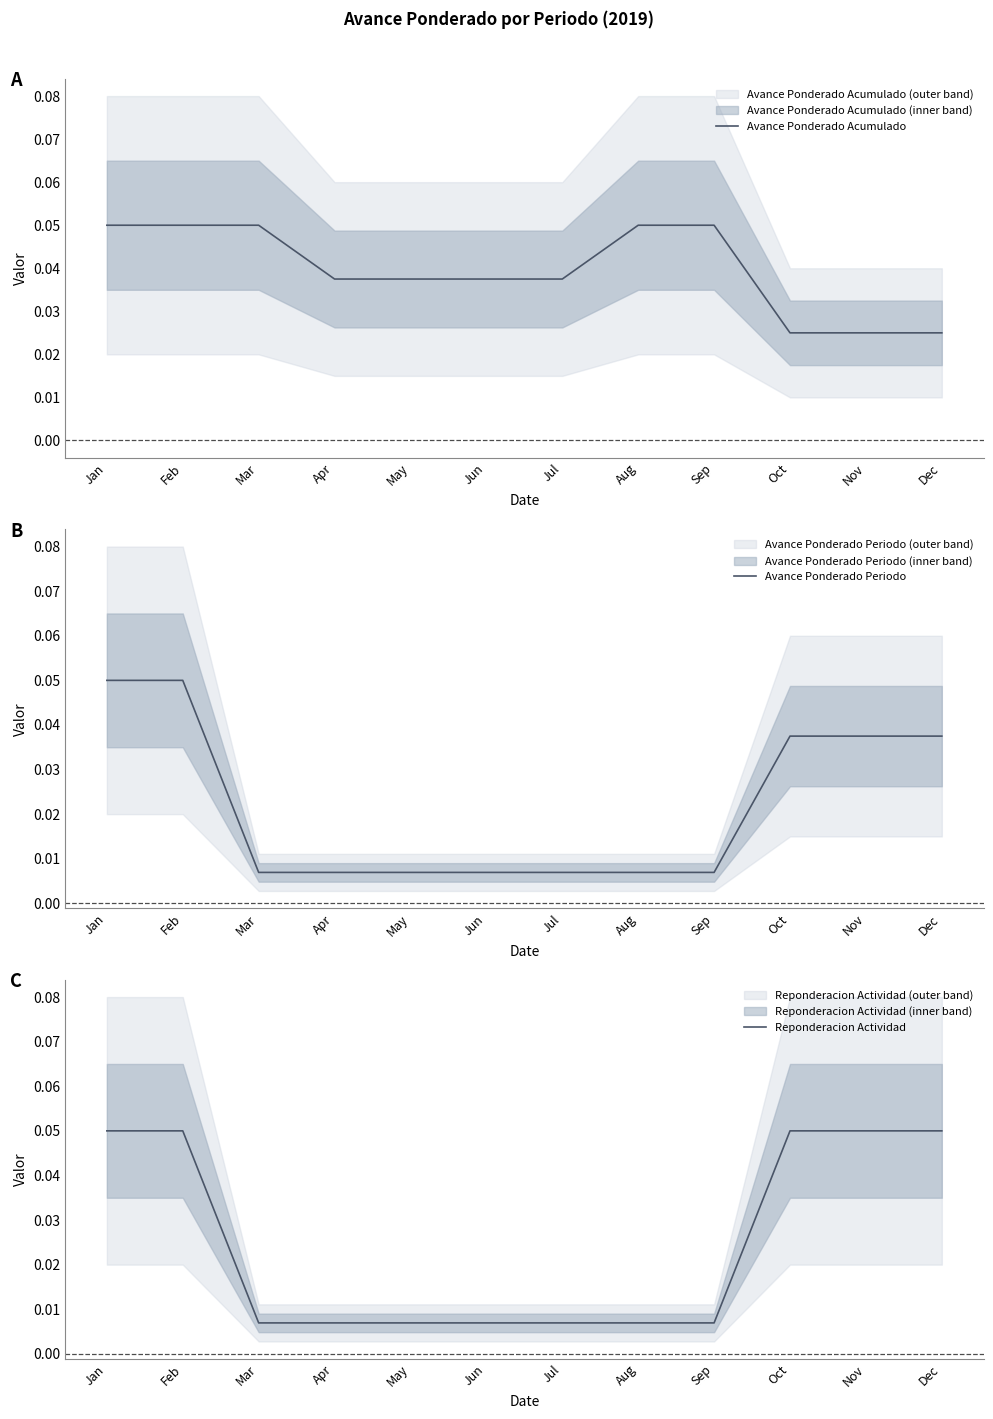

What is the highest value of the Avance Ponderado Periodo series?

0.1